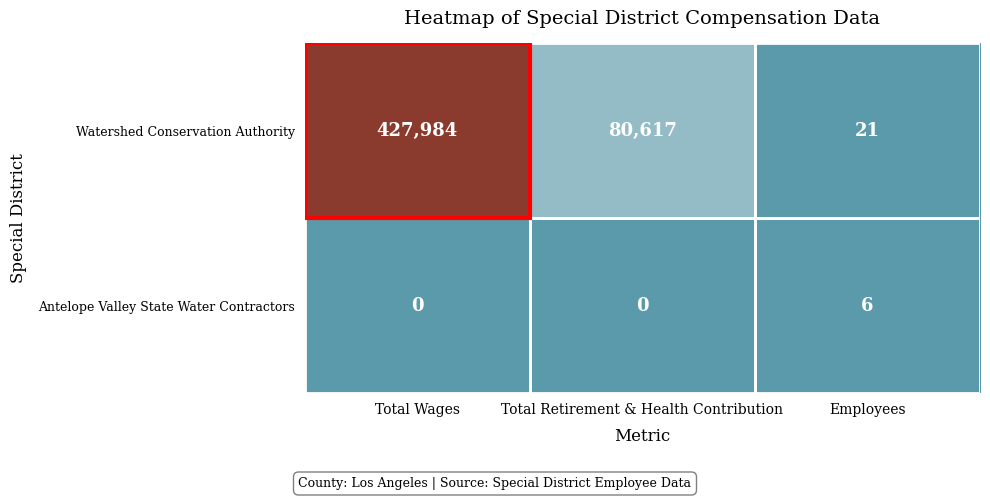

At which category is the sum across all series the highest?

Total Wages